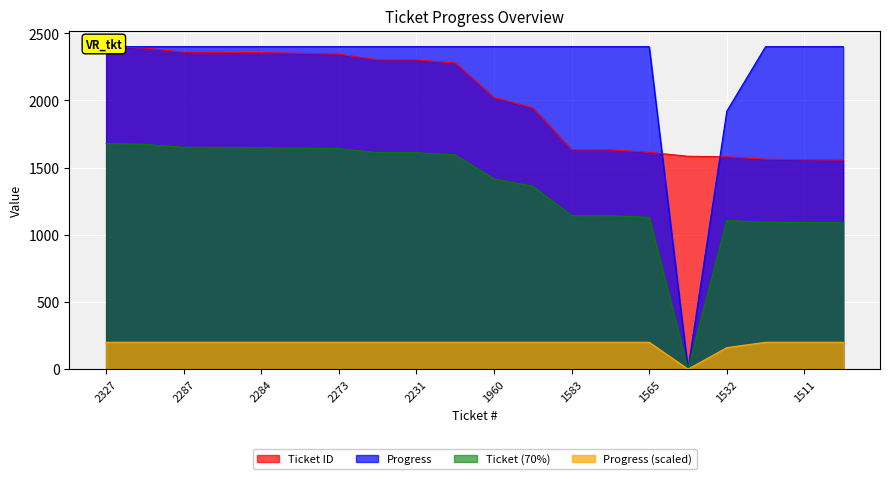

The Progress (scaled) series shows 200.0 at 1565. True or false?

True